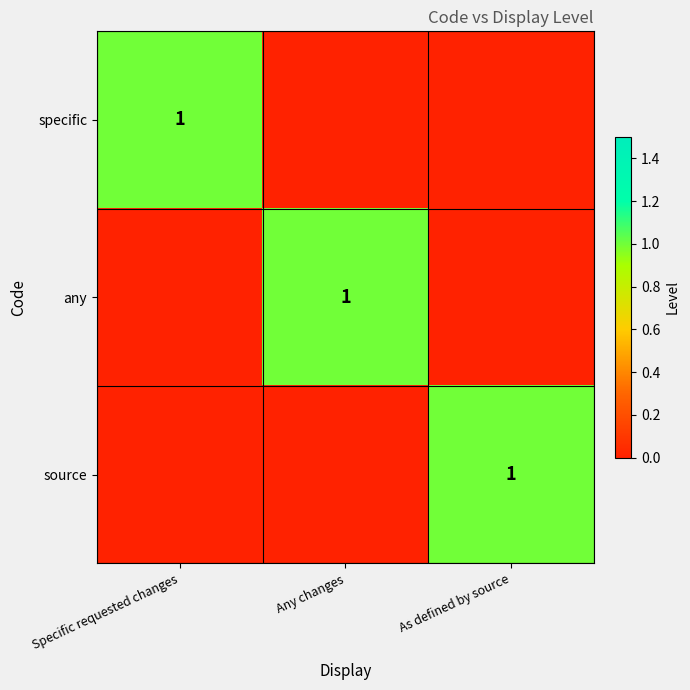

The specific series shows 1 at Specific requested changes. True or false?

True